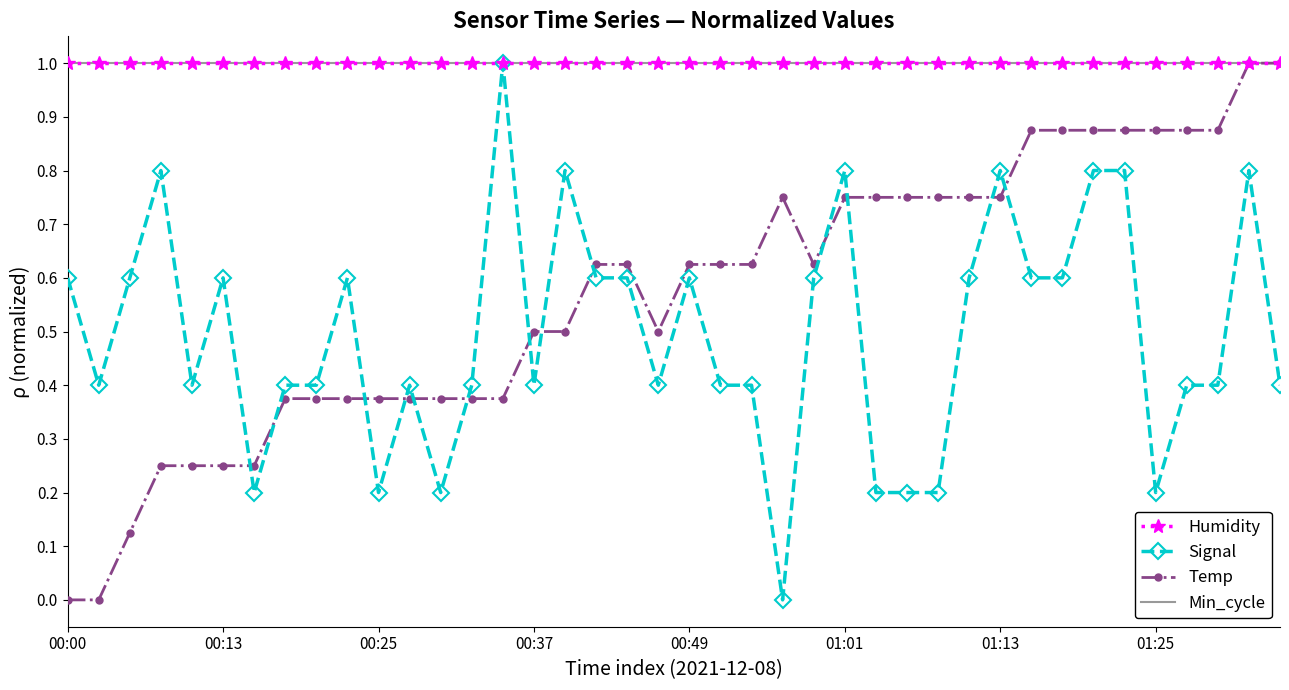

What is the maximum value shown in the chart?

1.0